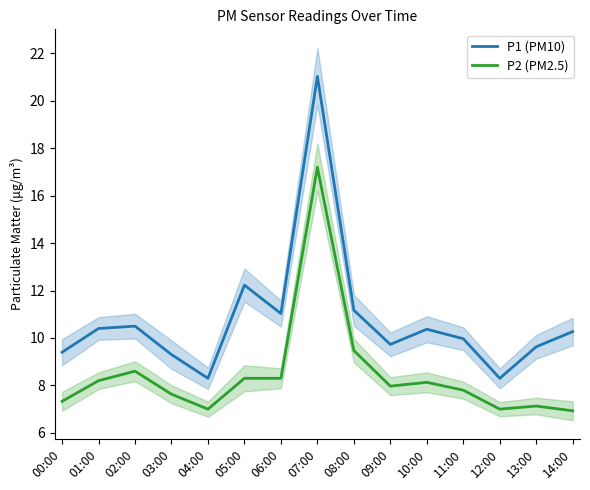

Which has a higher value, 12:00 or 11:00?

11:00